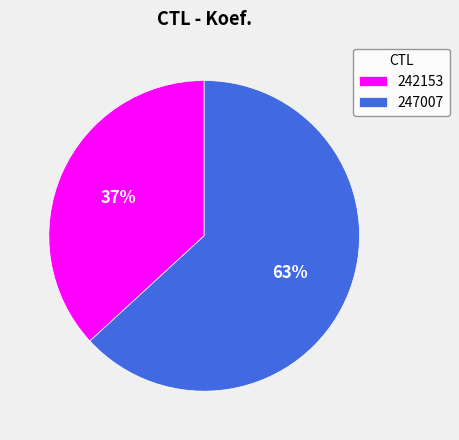

Is it true that 247007 is 70% of the pie?

False